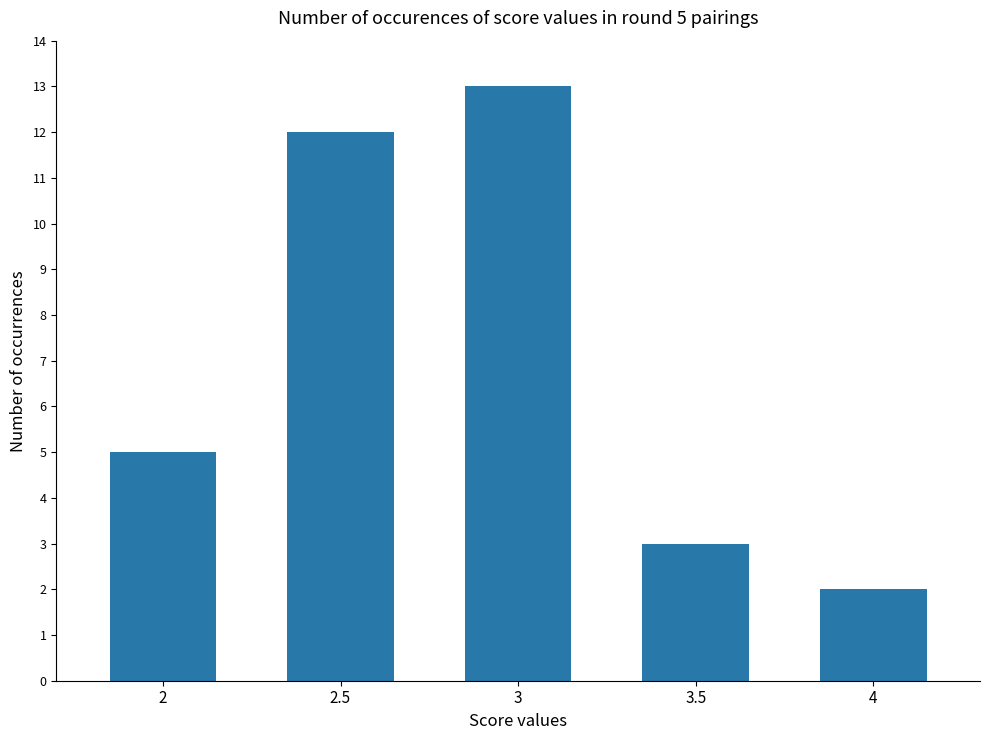

How many categories are shown in the chart?

5